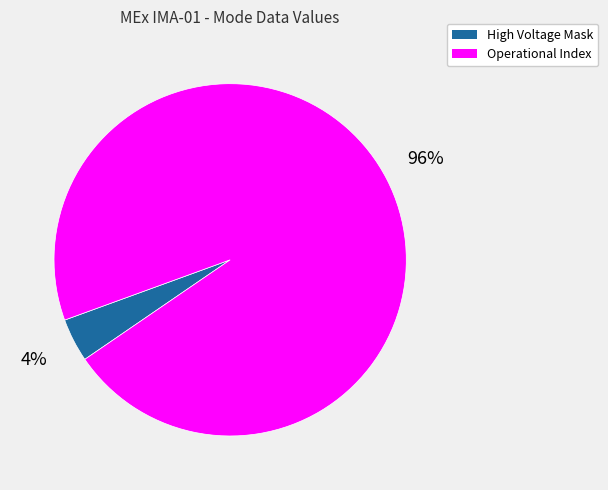

Count the number of slices in the pie.

2